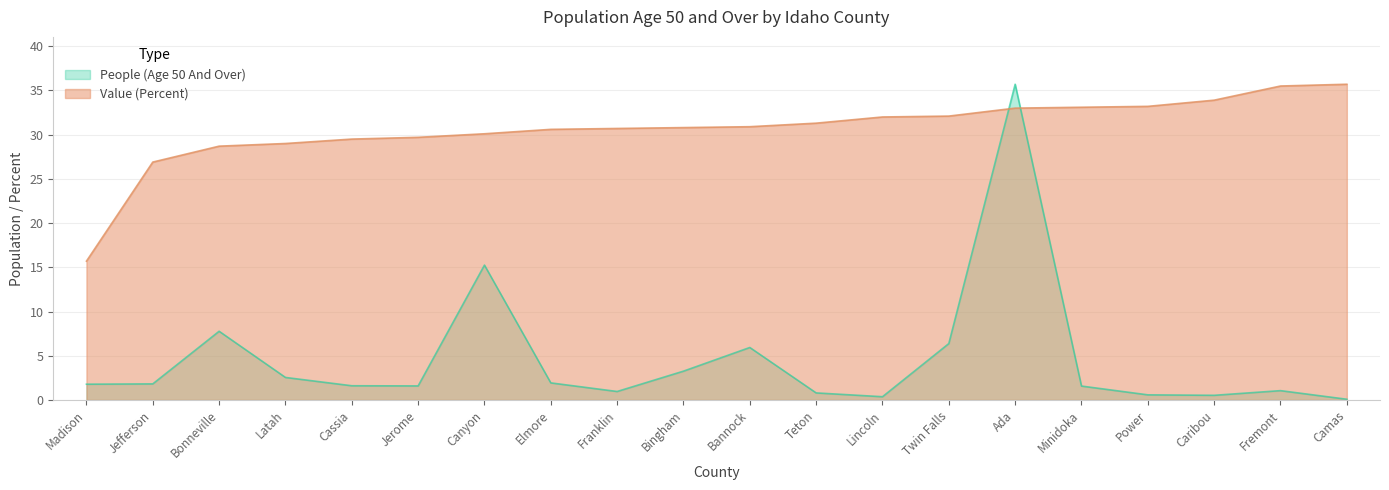

Rank the series at Power from lowest to highest value.

People (Age 50 And Over), Value (Percent)